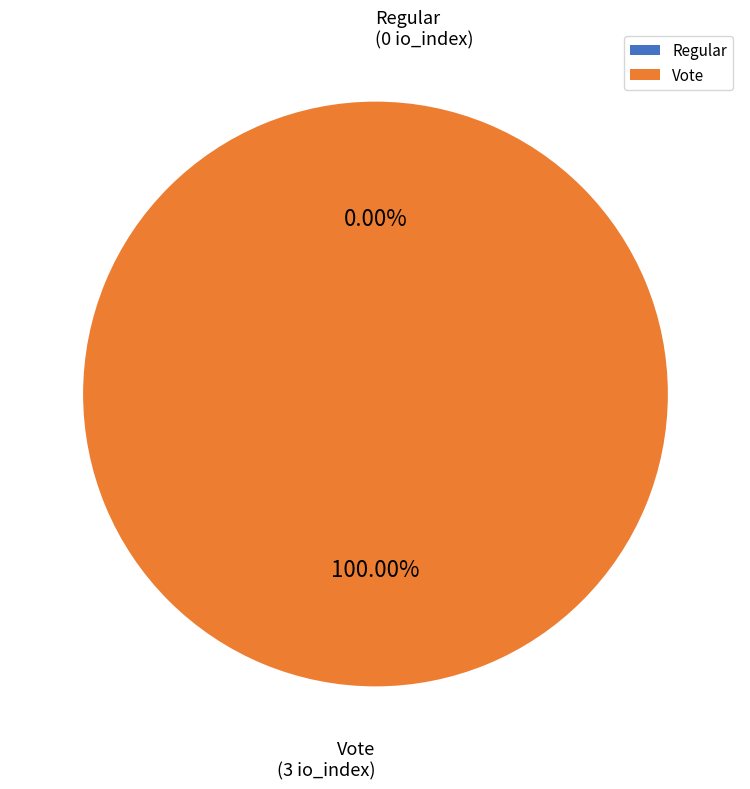

Does Vote represent more than half of the total?

Yes